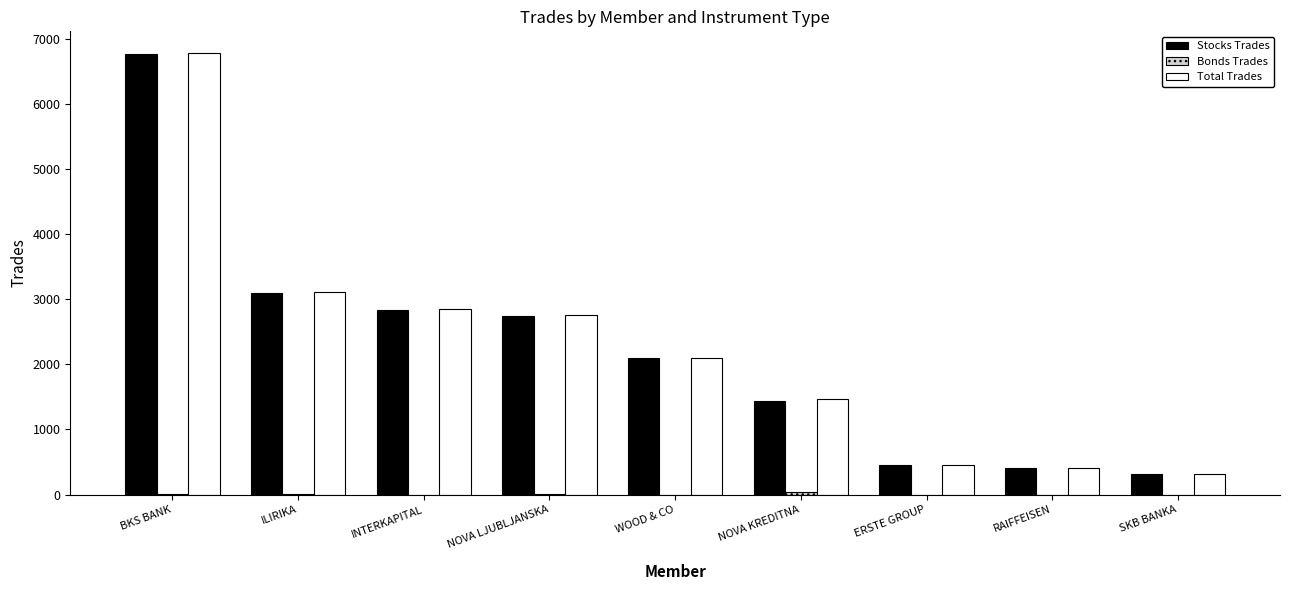

Are the bars horizontal?

No